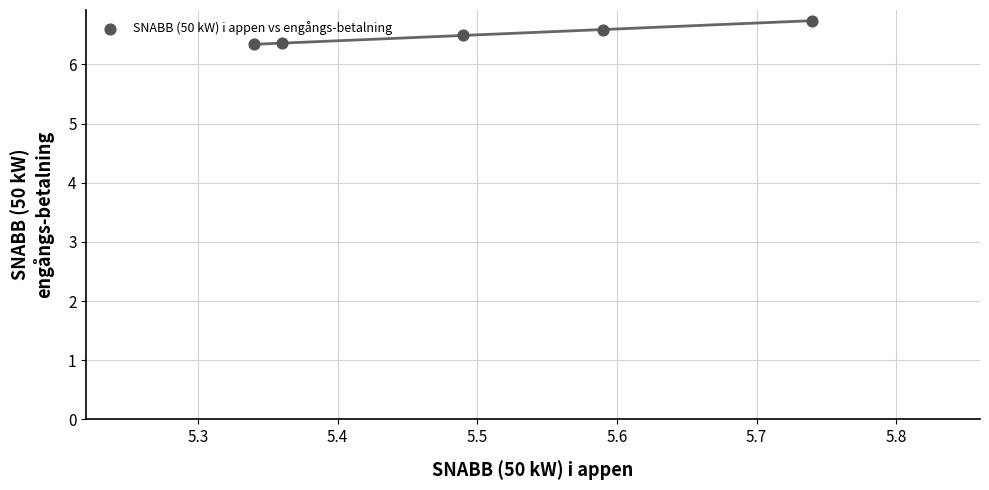

What is the average Y value?

6.5